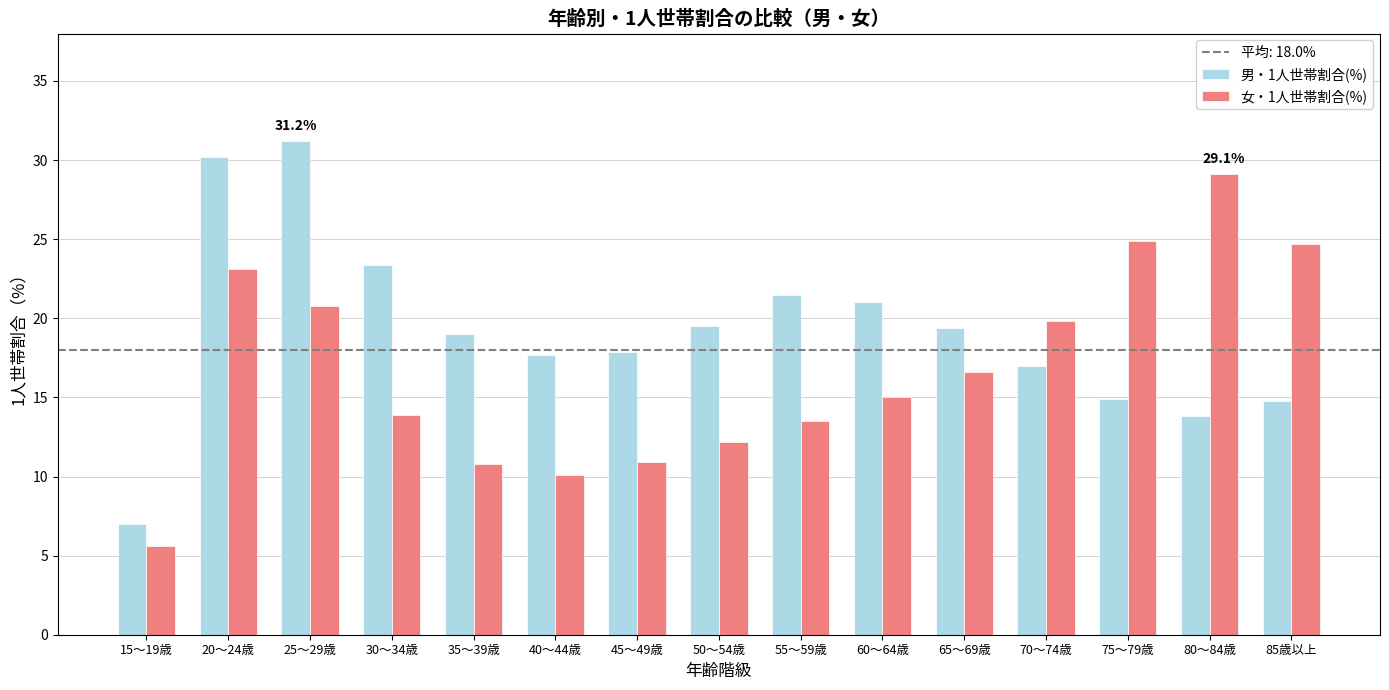

Count the number of categories in the chart.

15